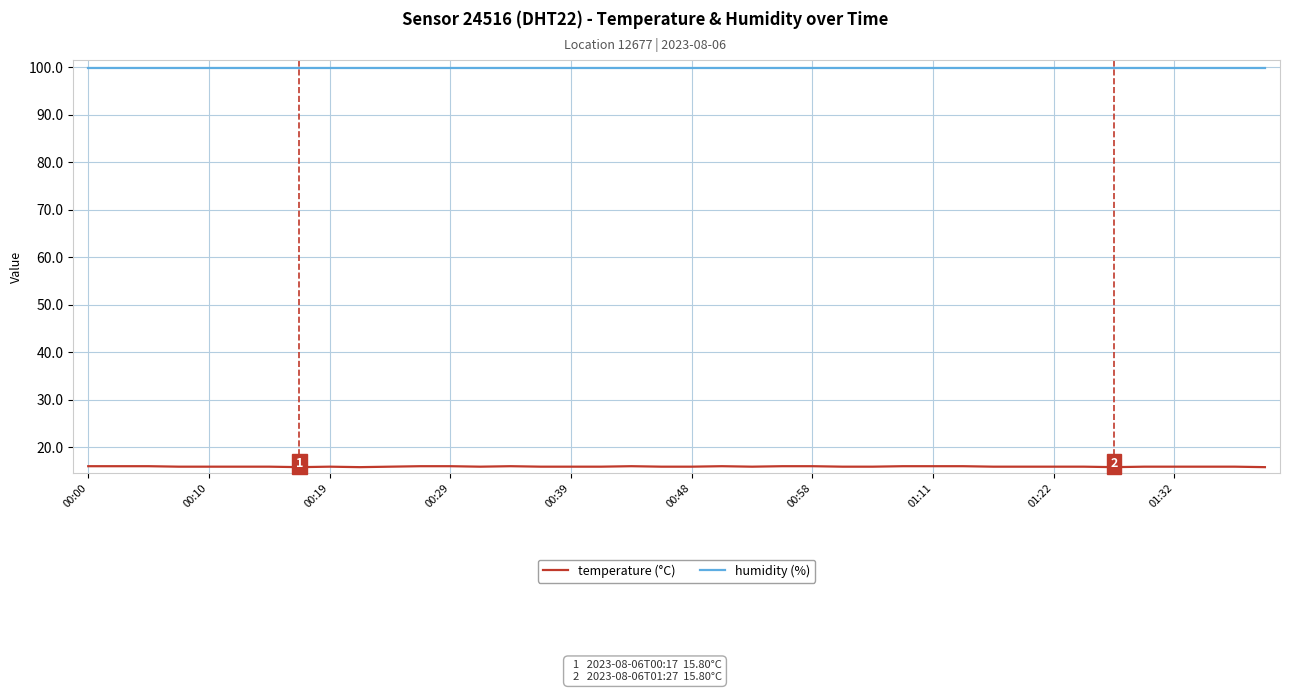

Which series has the largest total across all categories?

humidity (%)